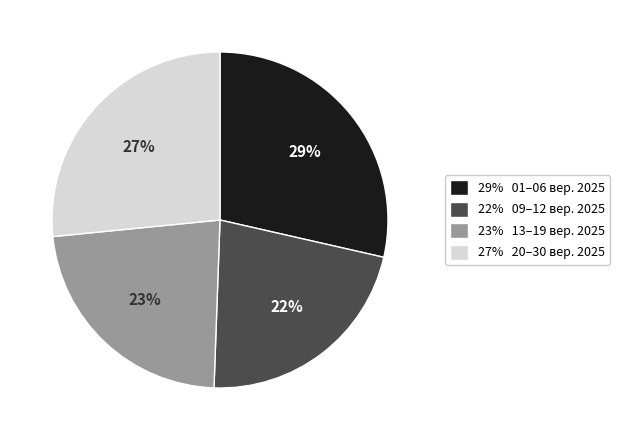

Do 29% 01–06 вер. 2025 and 27% 20–30 вер. 2025 together represent more than half of the pie?

Yes